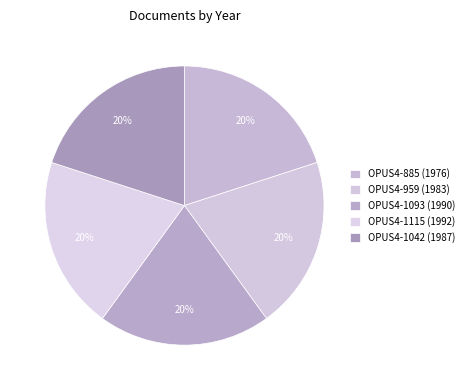

To the nearest percent, what is the combined percentage of OPUS4-1115 (1992) and OPUS4-885 (1976)?

40%